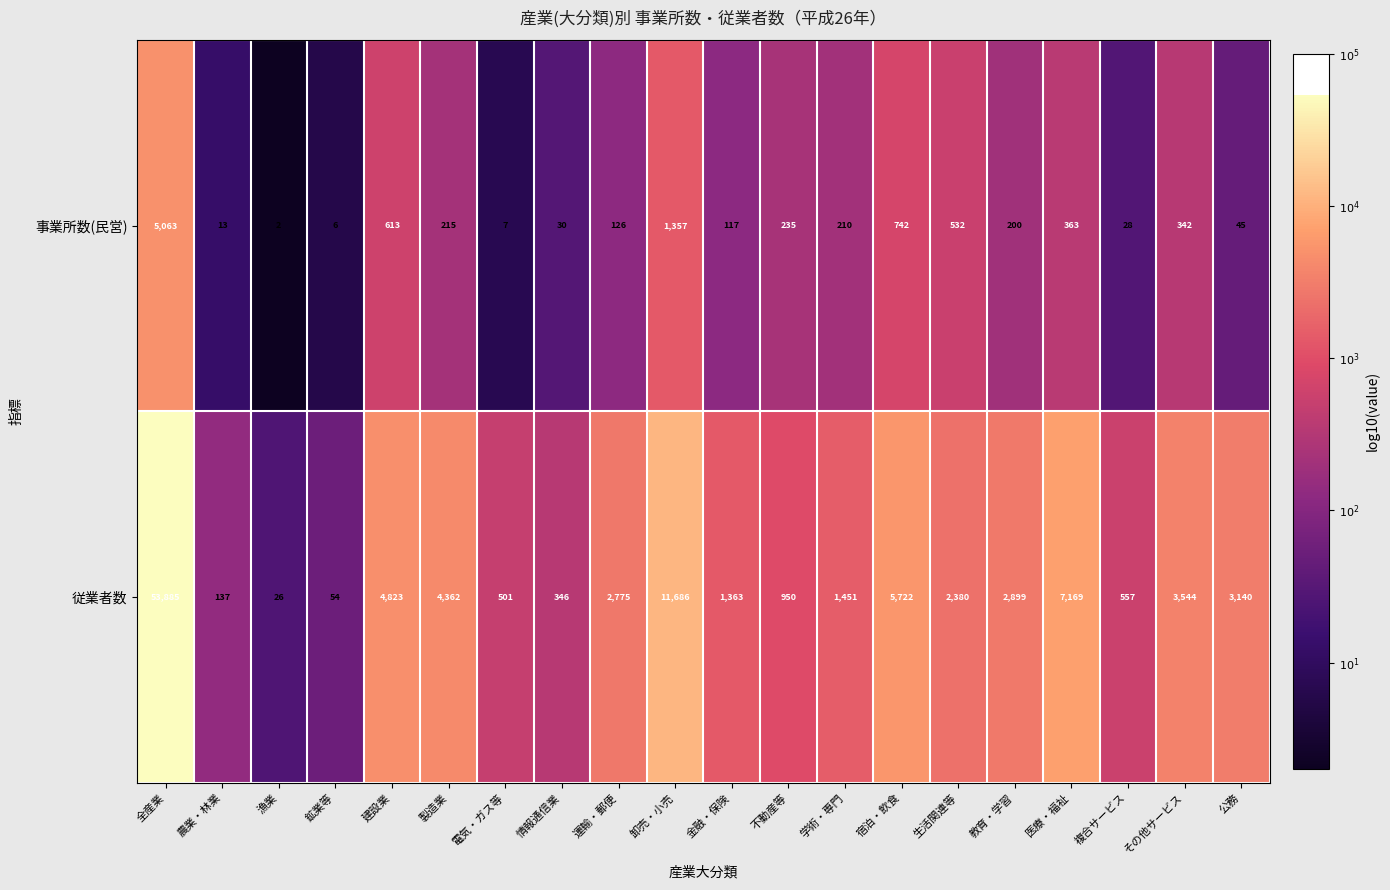

Is the value of 事業所数(民営) at 鉱業等 greater than the value of 従業者数 at 公務?

No